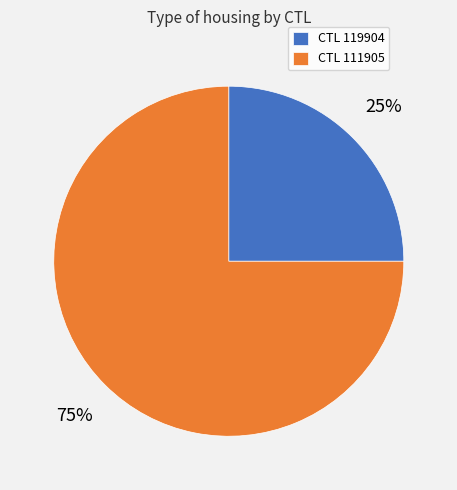

To the nearest percent, what is the difference between the largest and smallest slice percentages?

50%